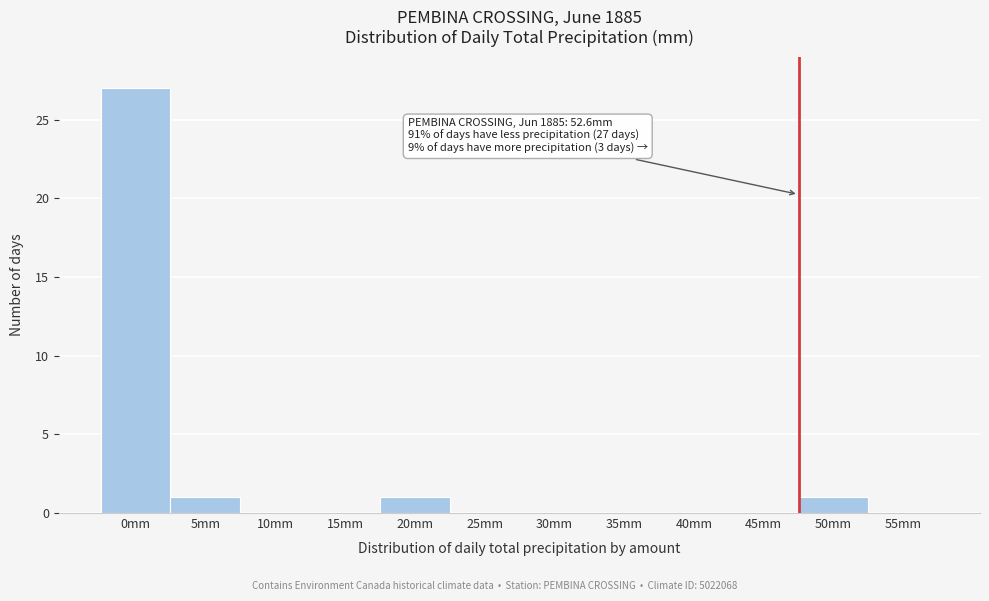

Reading right to left, transcribe all the data shown in this chart.

55mm=0	50mm=1	45mm=0	40mm=0	35mm=0	30mm=0	25mm=0	20mm=1	15mm=0	10mm=0	5mm=1	0mm=27